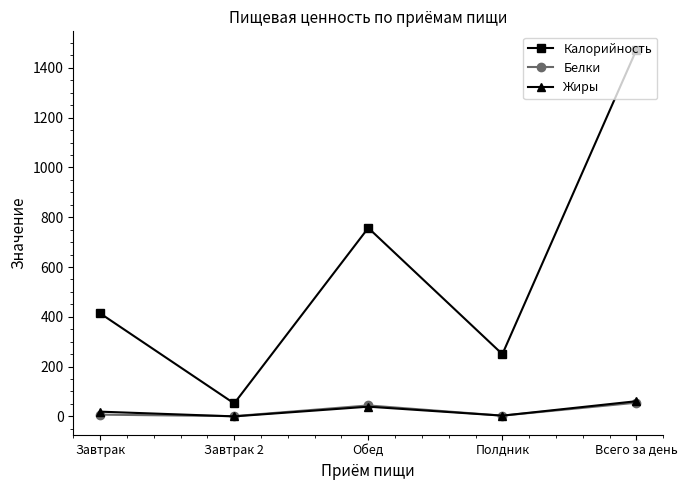

In Белки, how many points are lower than both neighbors (excluding endpoints)?

2